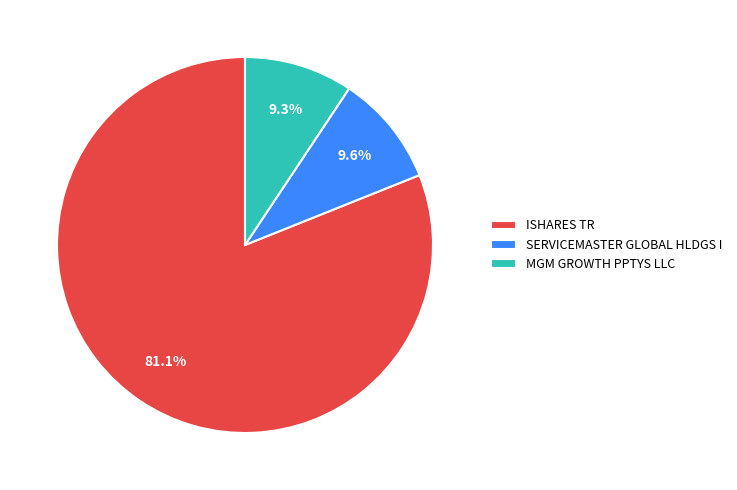

What percentage do SERVICEMASTER GLOBAL HLDGS I and MGM GROWTH PPTYS LLC together represent?

18.9%